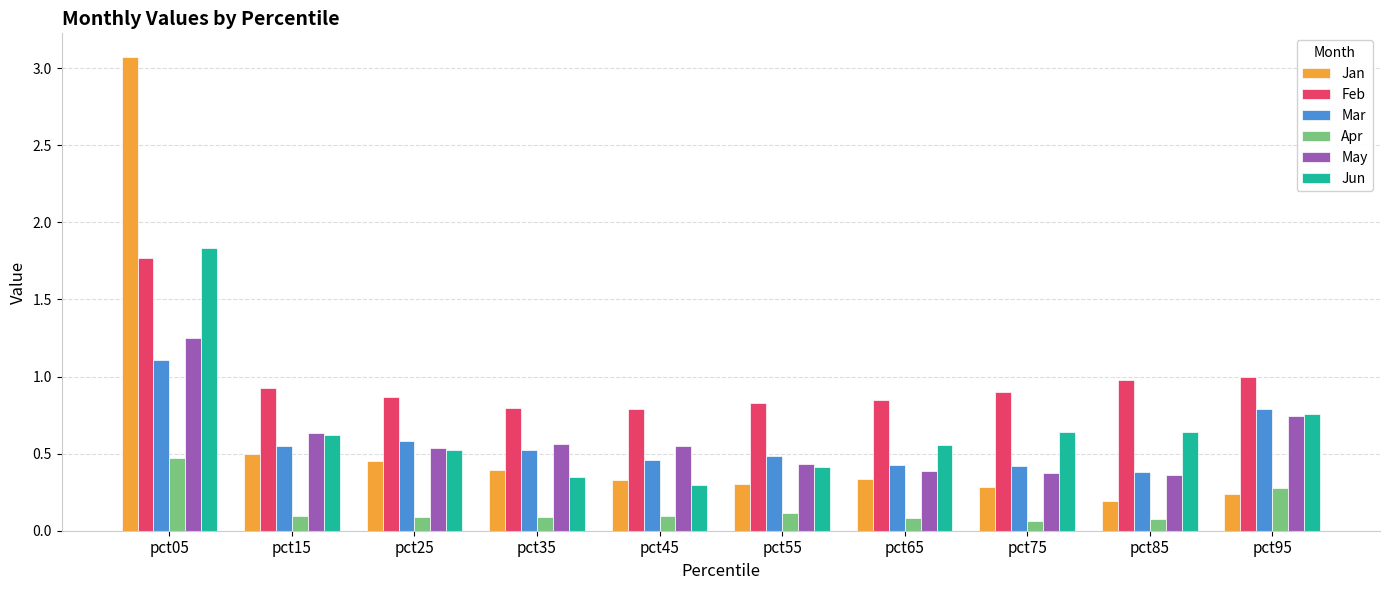

The Mar series shows 0.7 at pct85. True or false?

False